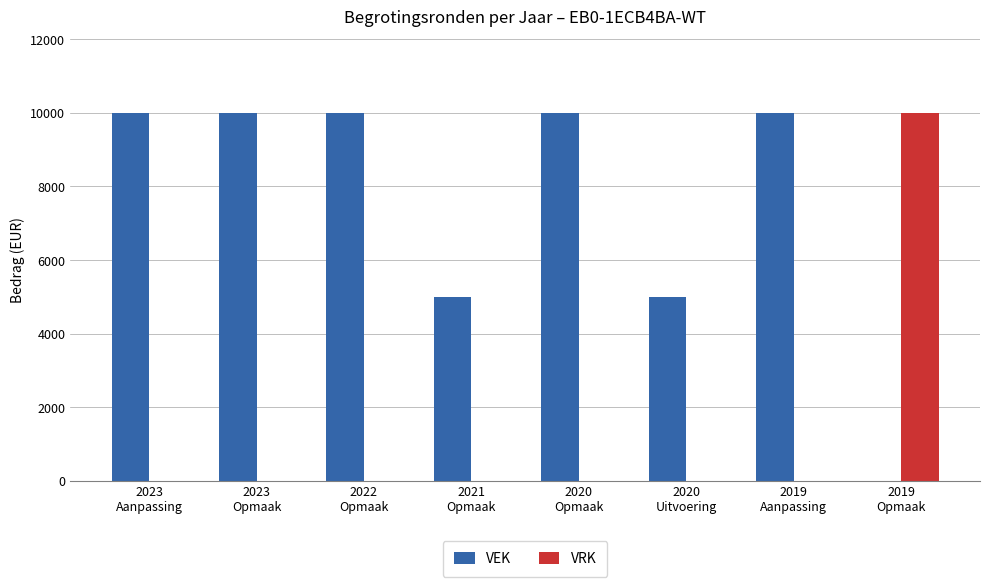

What is the greatest value displayed?

10000